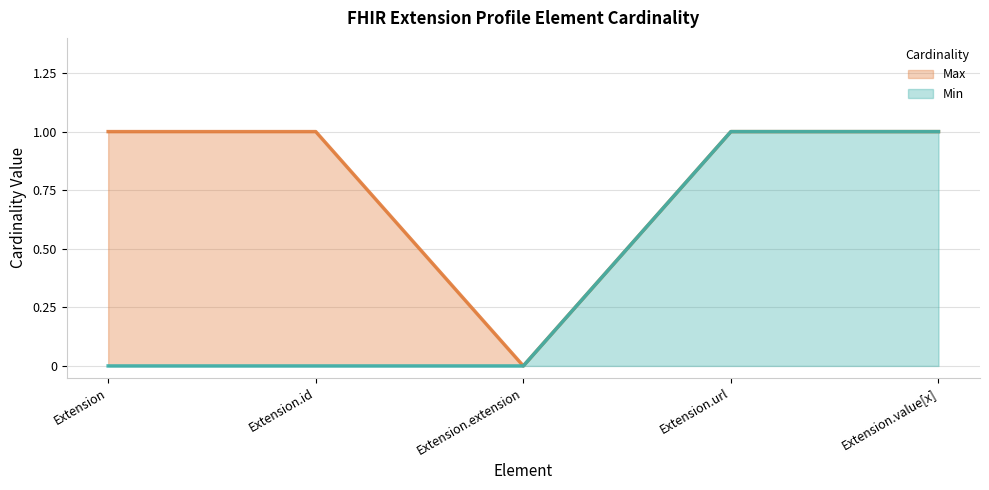

What is the sum of the Min values at Extension.url and Extension.id?

1